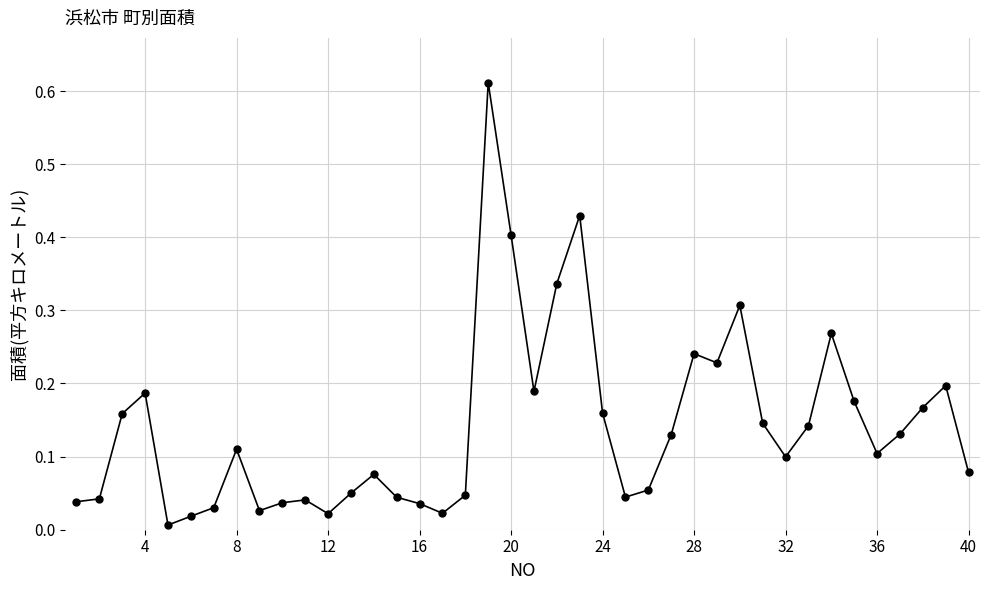

What is the sum of all values?

5.6